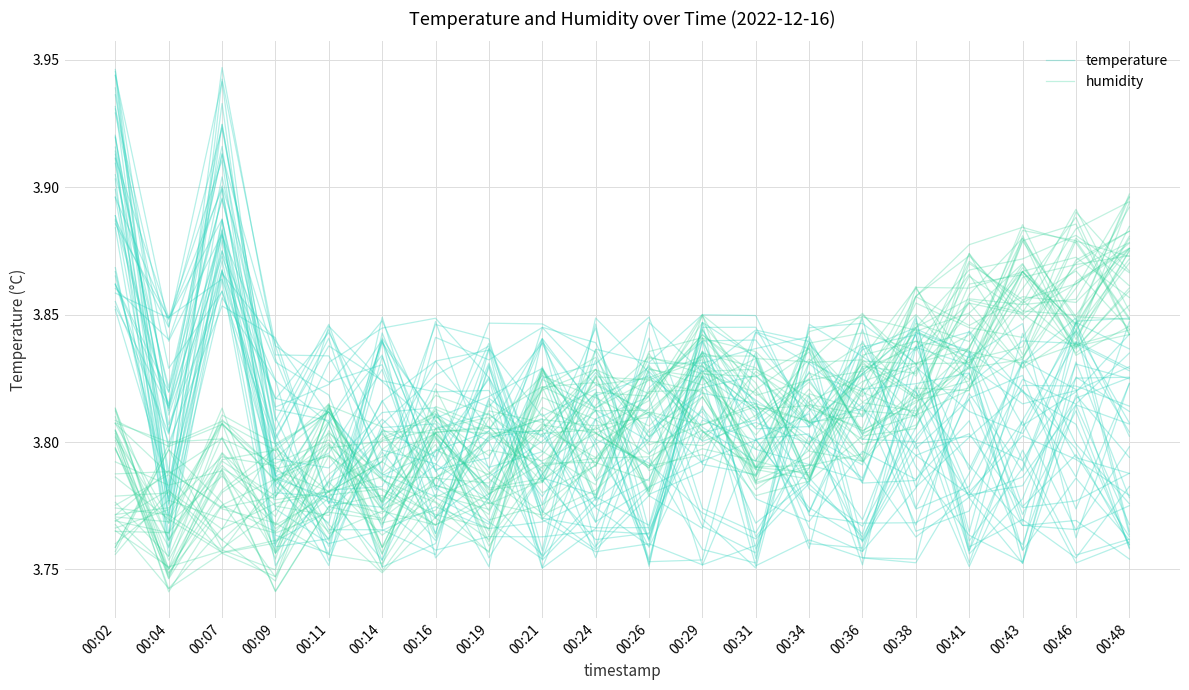

Where is the first local minimum for humidity?

00:04